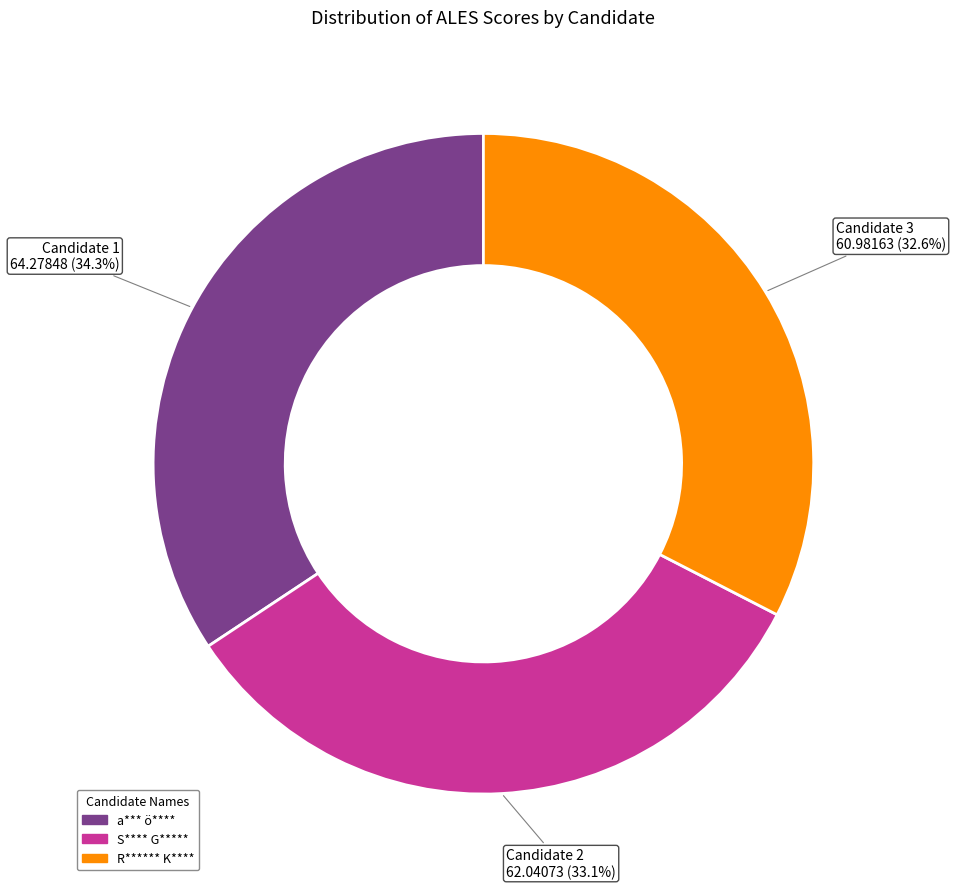

What percentage is NOT represented by Candidate 3?

67.4%